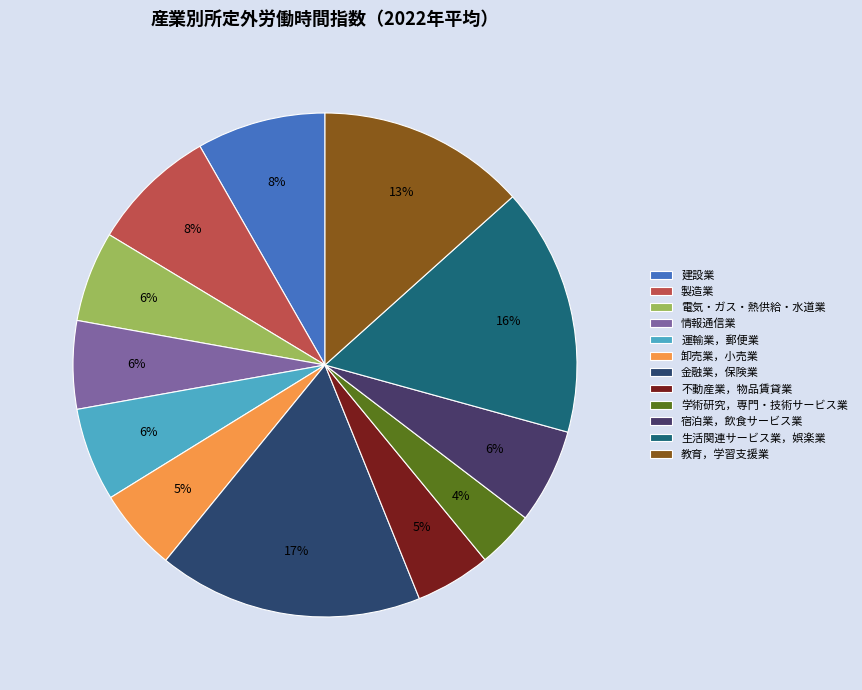

To the nearest percent, what is the difference between the 不動産業，物品賃貸業 and 建設業 slice percentages?

3%